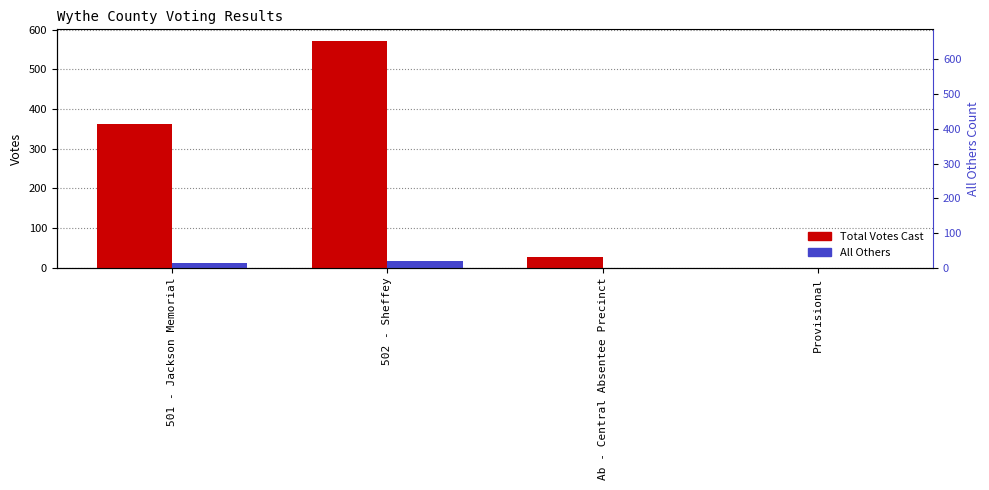

What is the sum of the Total Votes Cast values at 501 - Jackson Memorial and 502 - Sheffey?

933